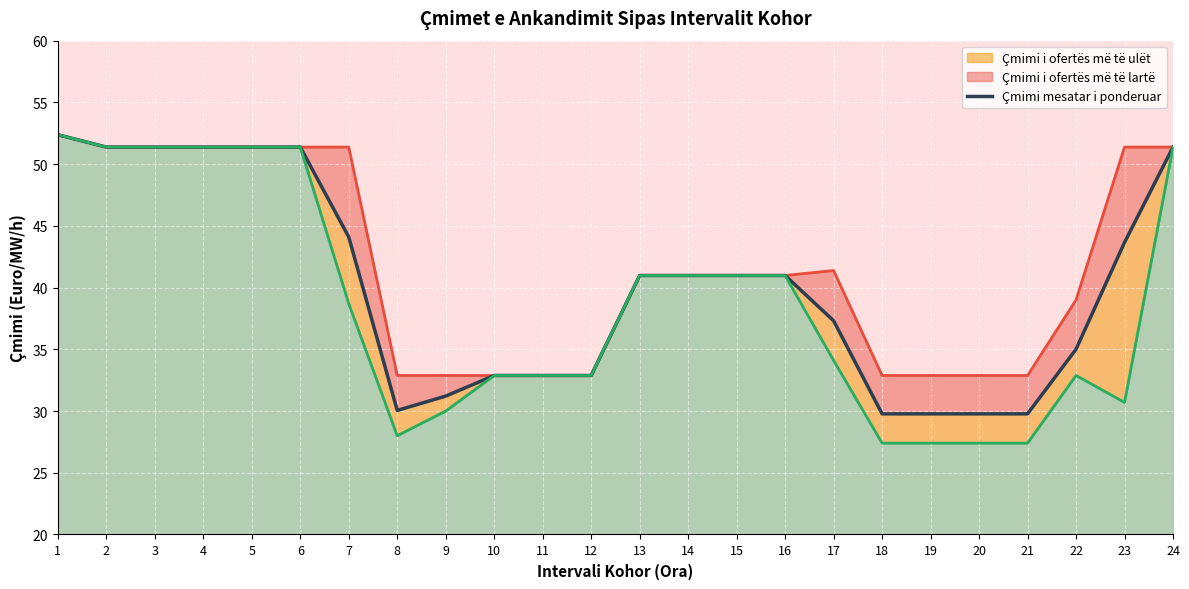

True or false: Çmimi mesatar i ponderuar and Çmimi i ofertës më të ulët intersect in this chart.

False